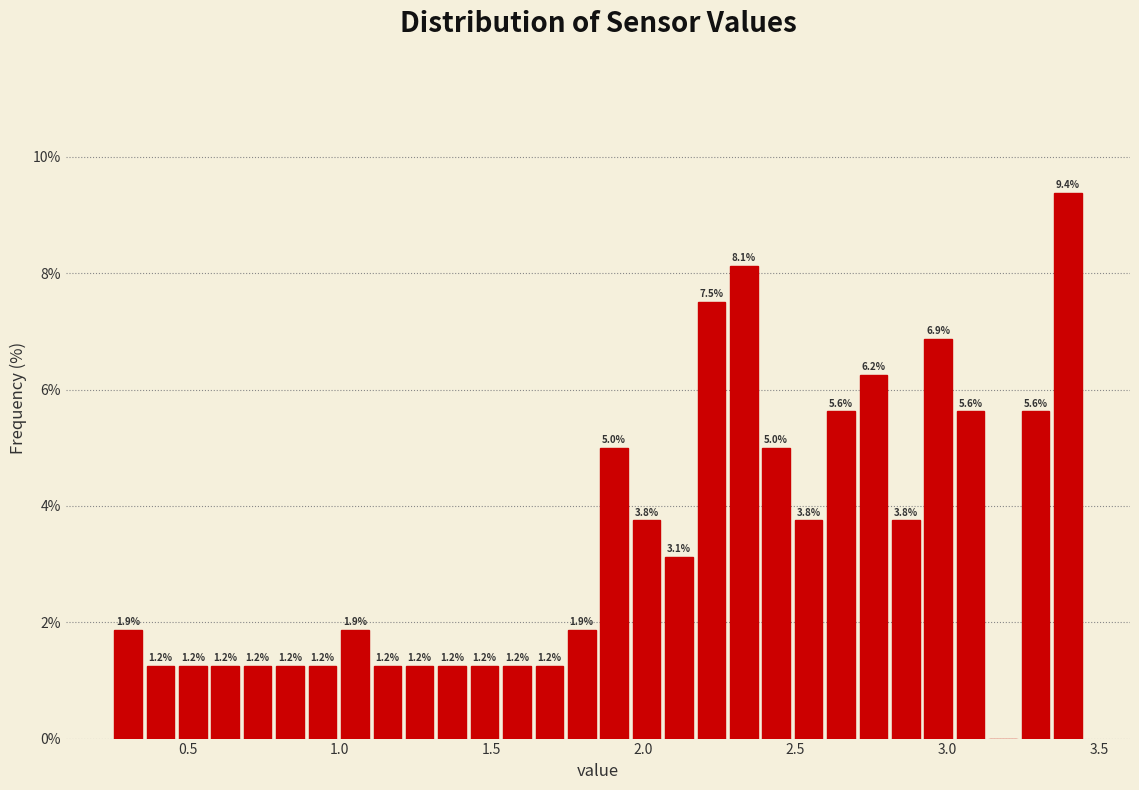

Read against the x-axis, roughly where is the centre of the tallest bar?

3.40